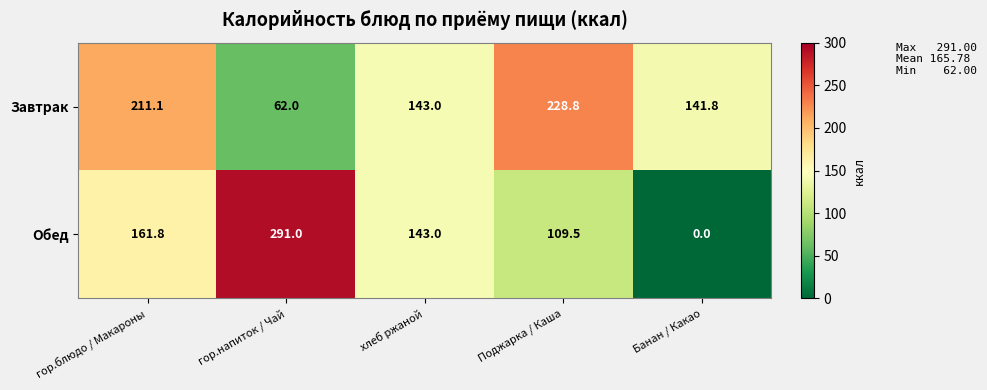

What is the difference between the highest and lowest values at гор.блюдо / Макароны?

49.3